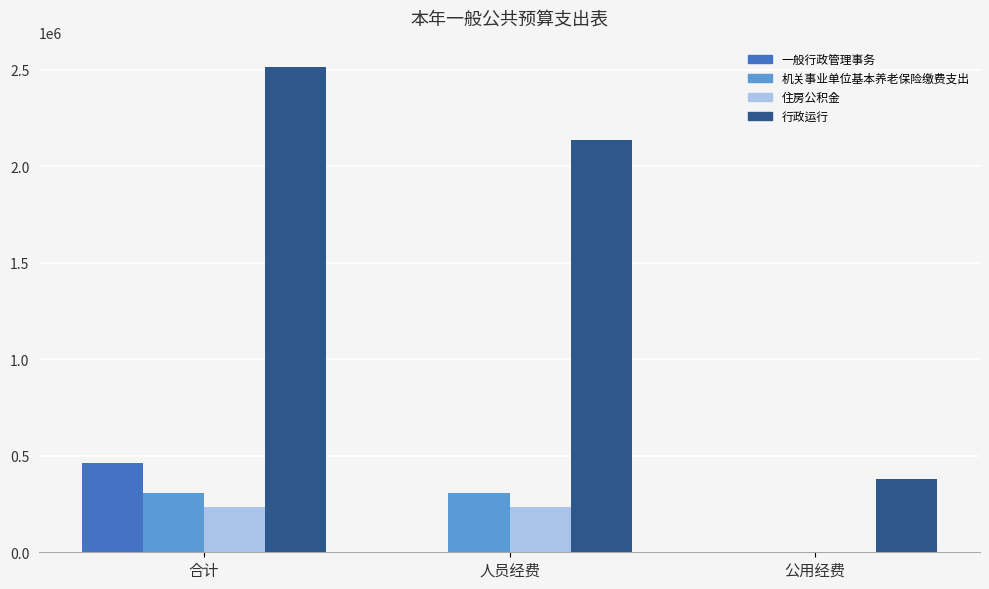

What is the sum of the 行政运行 values at 合计 and 人员经费?

4649627.7